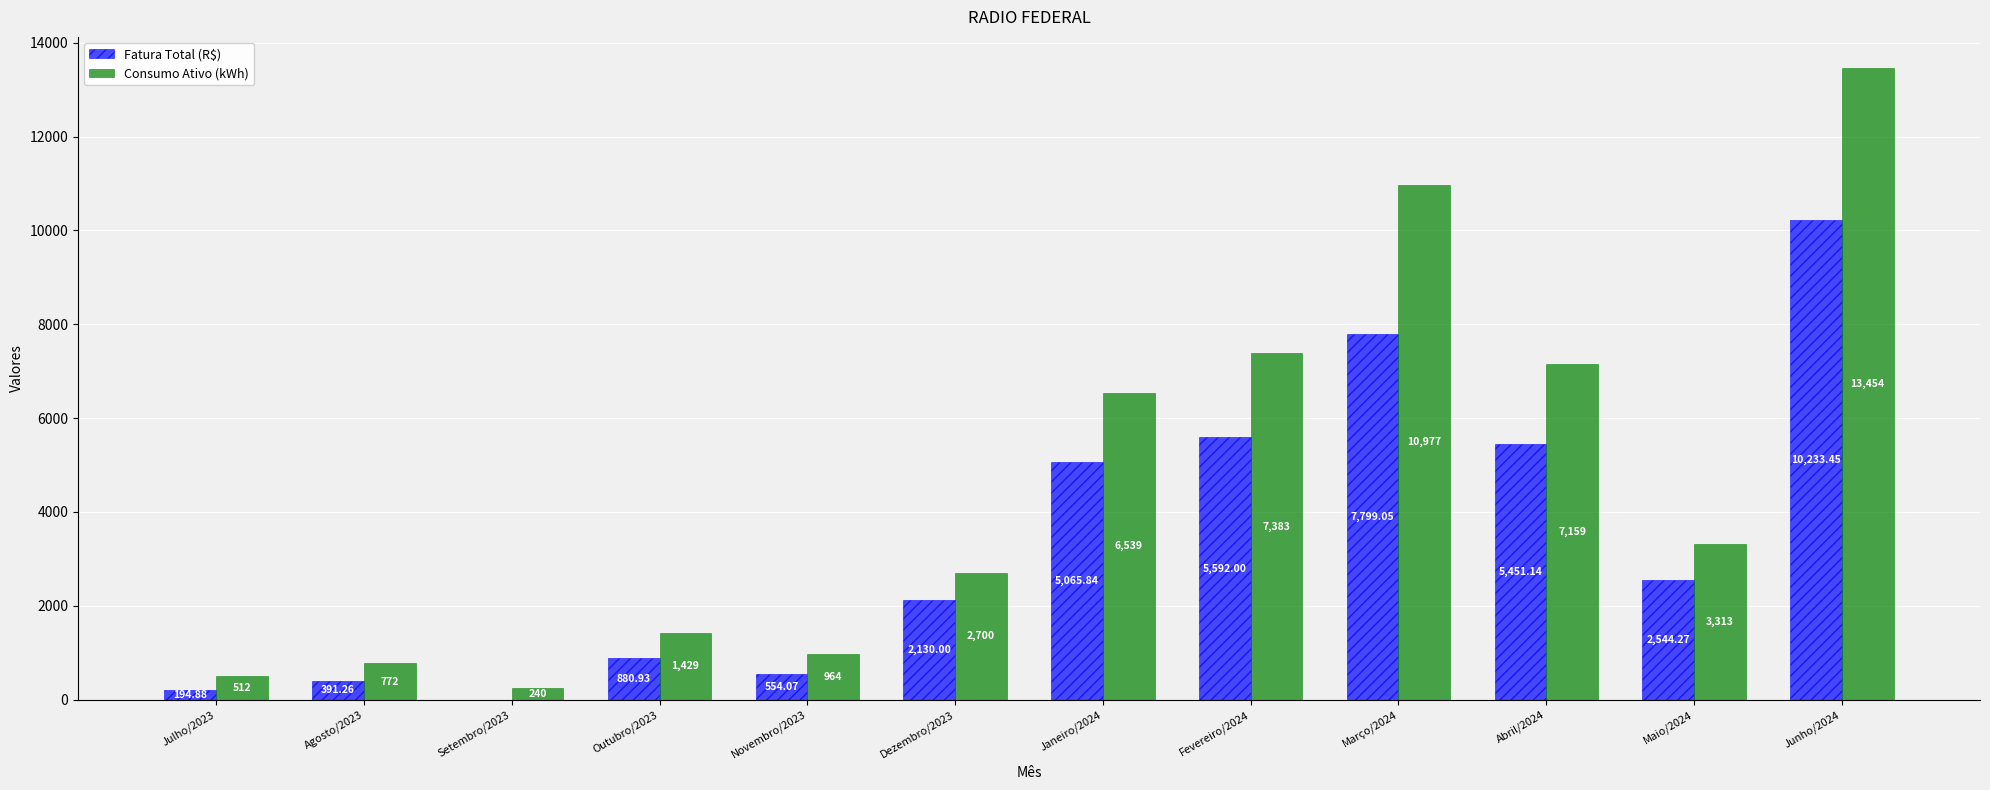

The value of Consumo Ativo (kWh) at Dezembro/2023 is 2700.0. True or false?

True